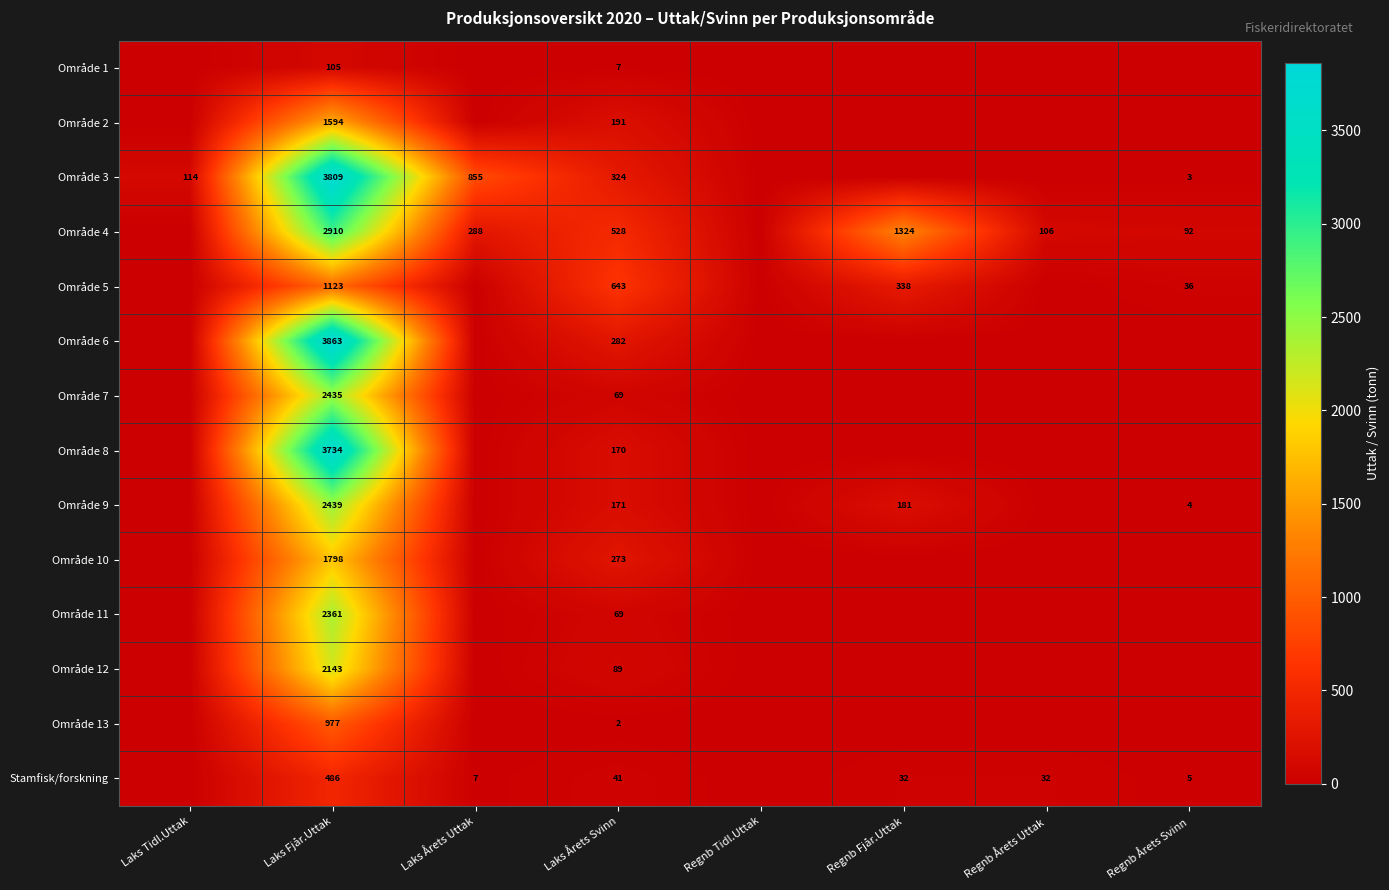

The value of Område 10 at Laks Fjår.Uttak is 863. True or false?

False